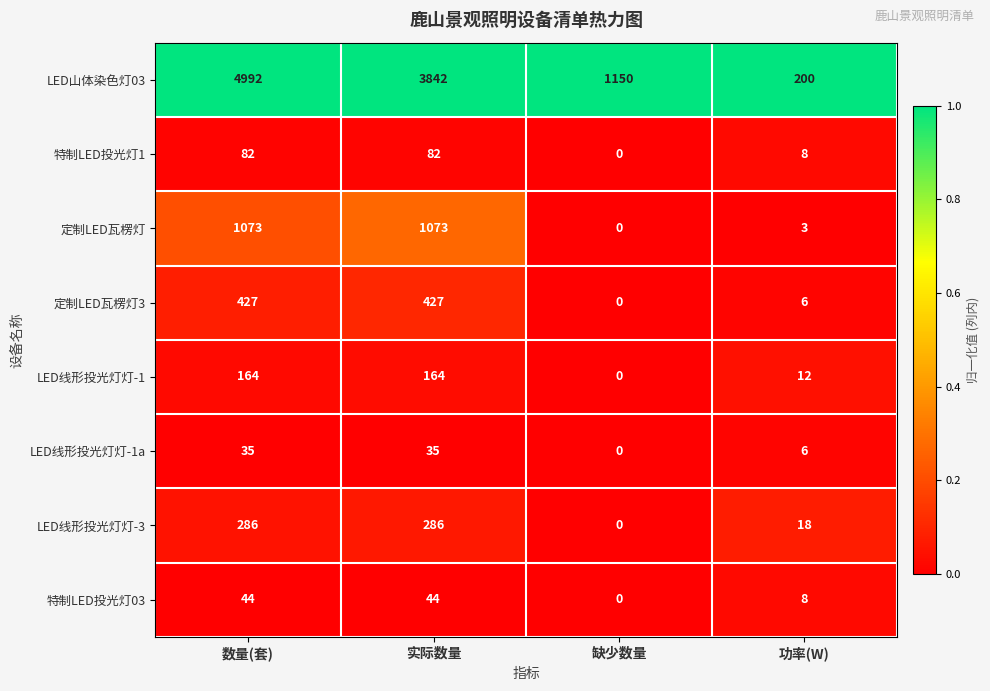

What is the total value across all series at 缺少数量?

1150